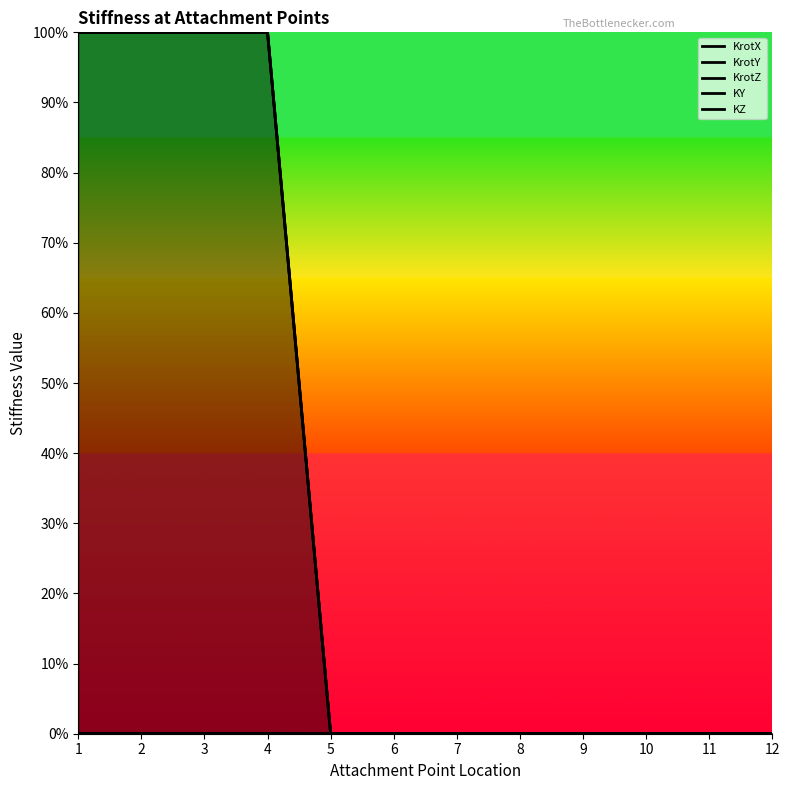

At how many categories does at least one series exceed 76?

4